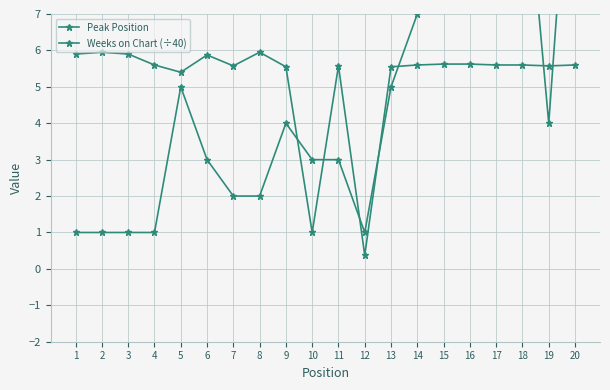

How many times do Peak Position and Weeks on Chart (÷40) cross each other?

7